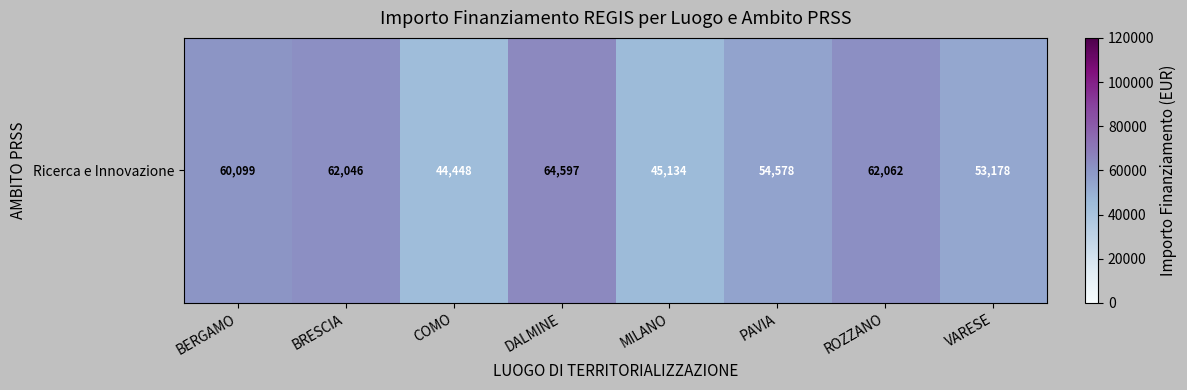

Which label corresponds to the largest value in the chart?

DALMINE